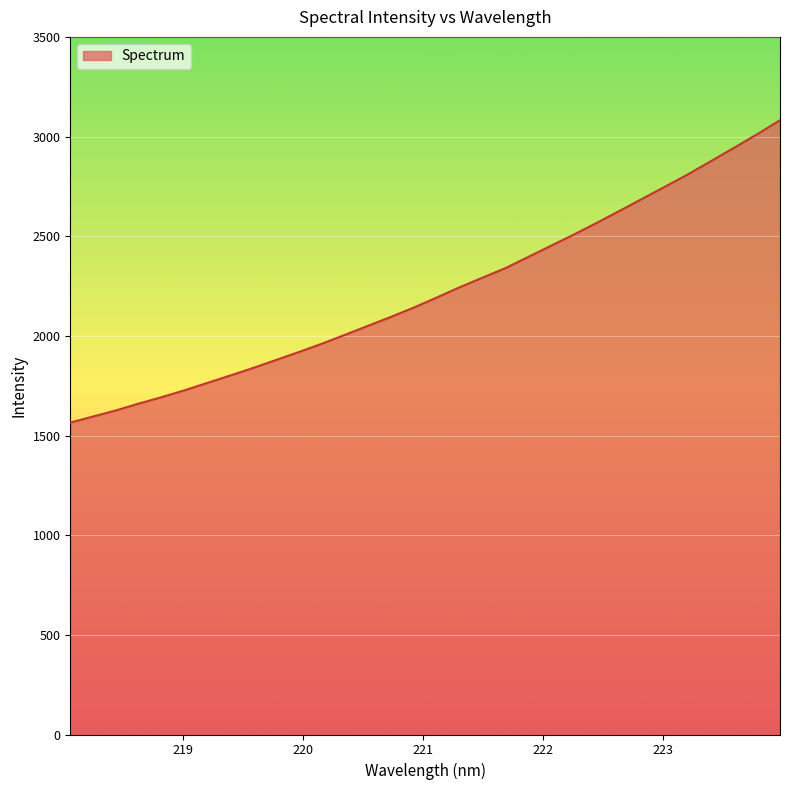

What is the difference between the maximum and minimum values?

1516.9